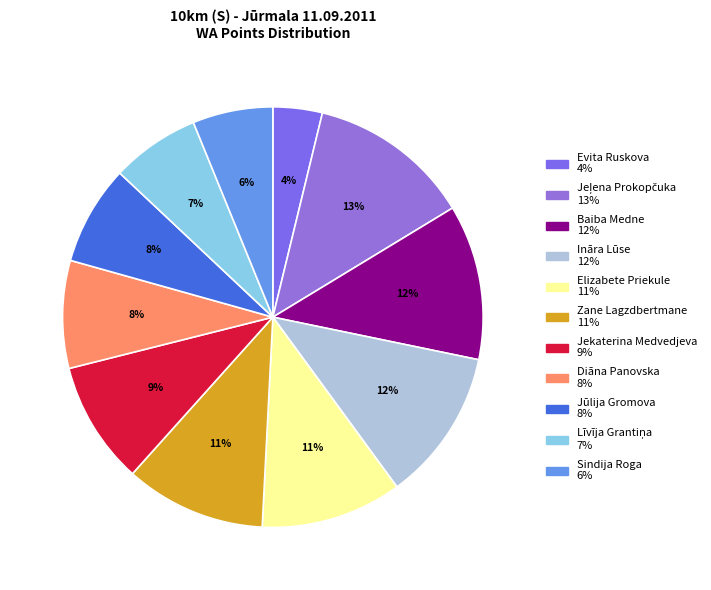

The Diāna Panovska slice represents 15% of the pie. True or false?

False